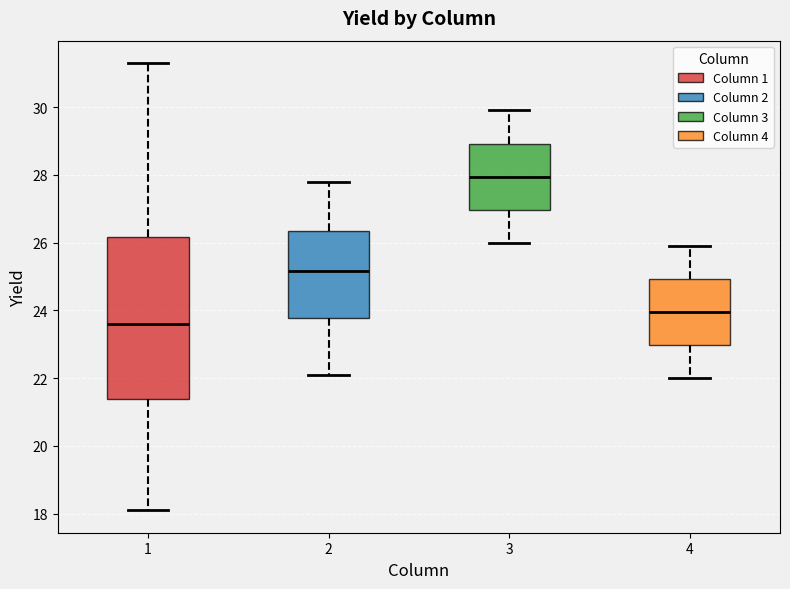

Which box has the highest median line?

3